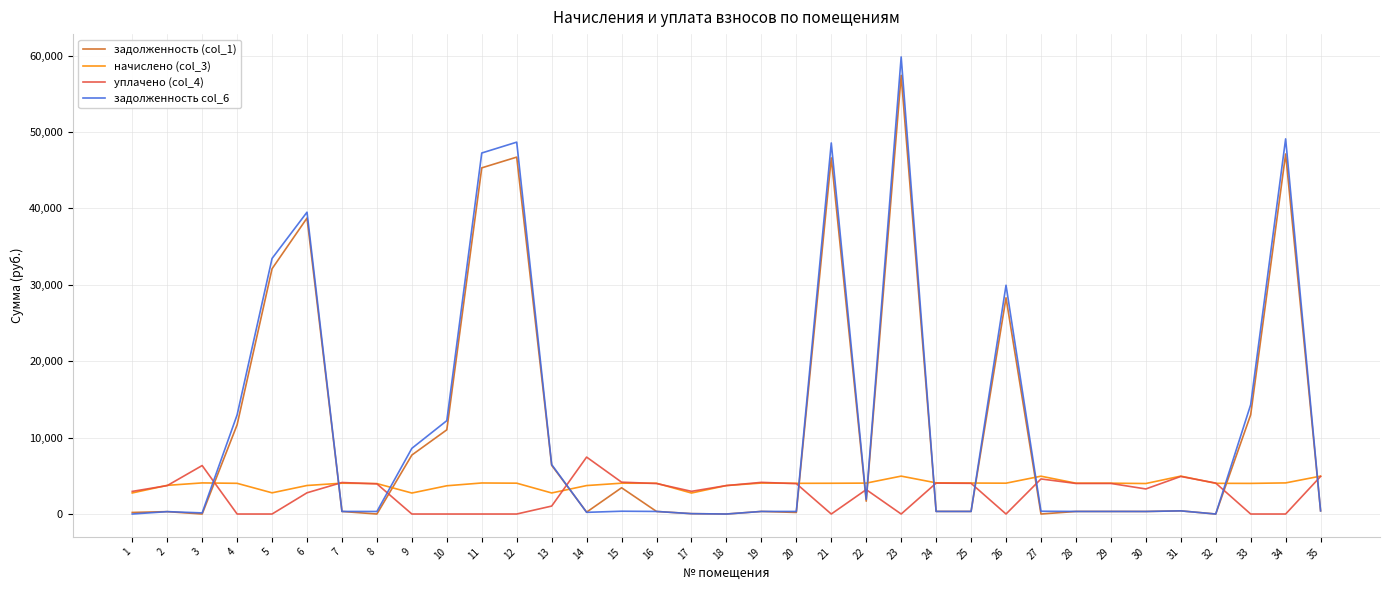

How many lines are shown in the chart?

4